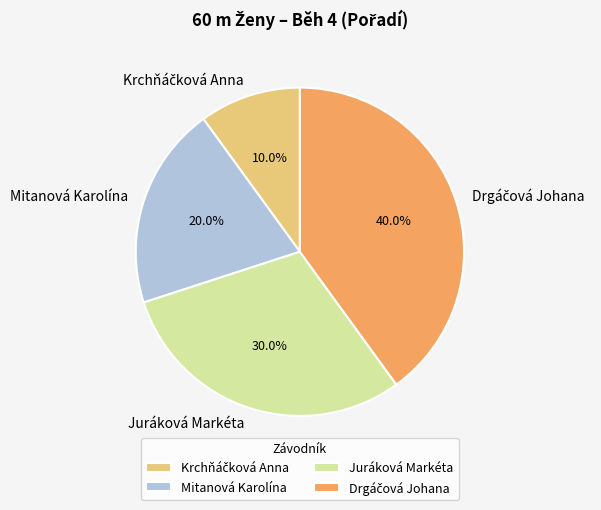

Does any single category account for the majority?

No